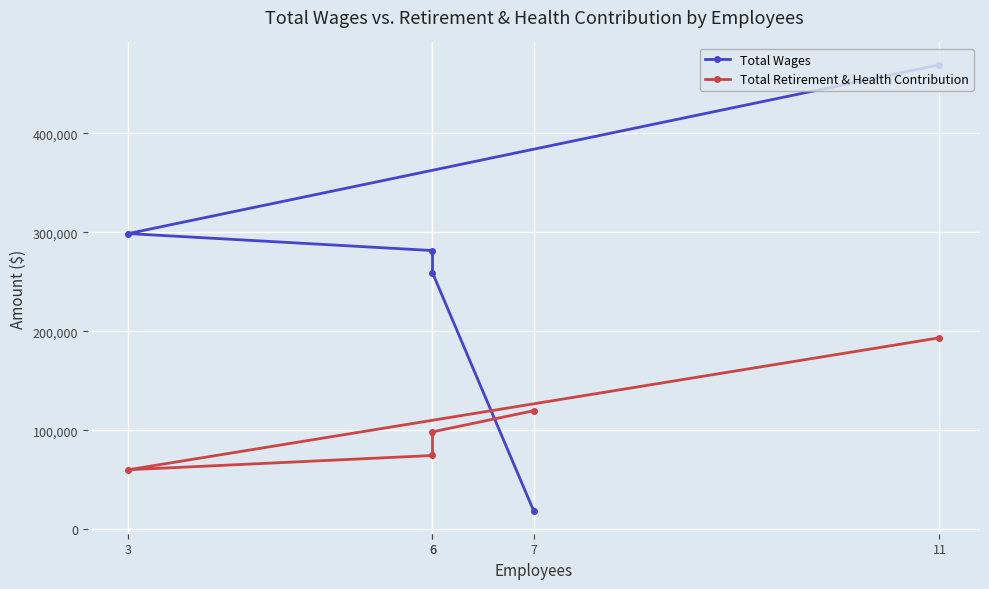

How many intersections are there between Total Retirement & Health Contribution and Total Wages?

1